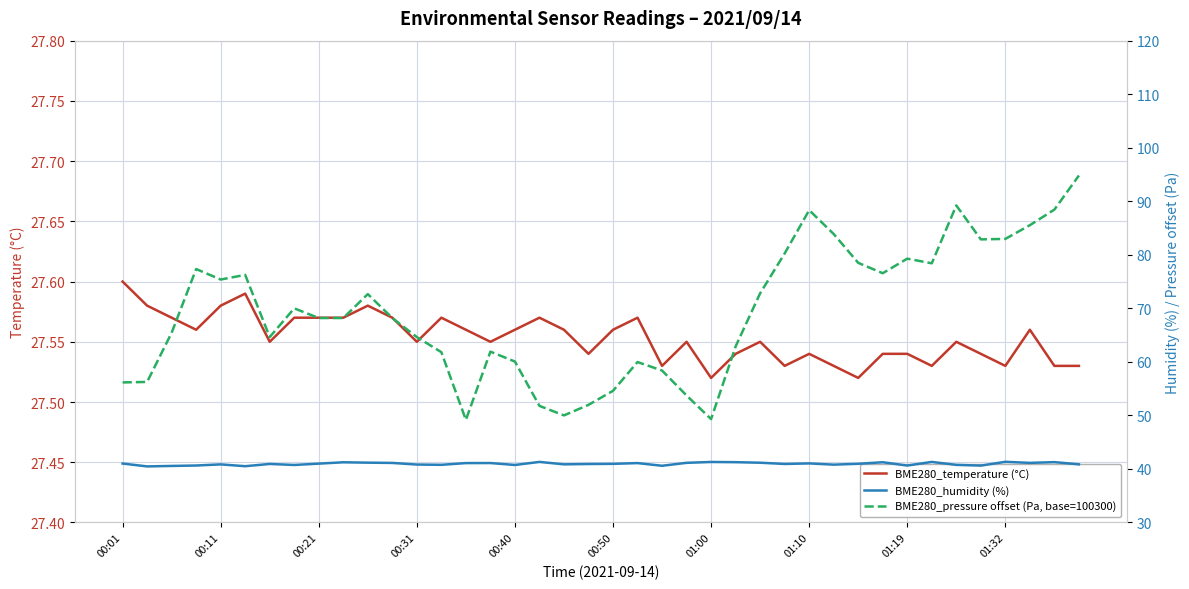

How many data points in BME280_pressure offset (Pa, base=100300) are less than 68?

18